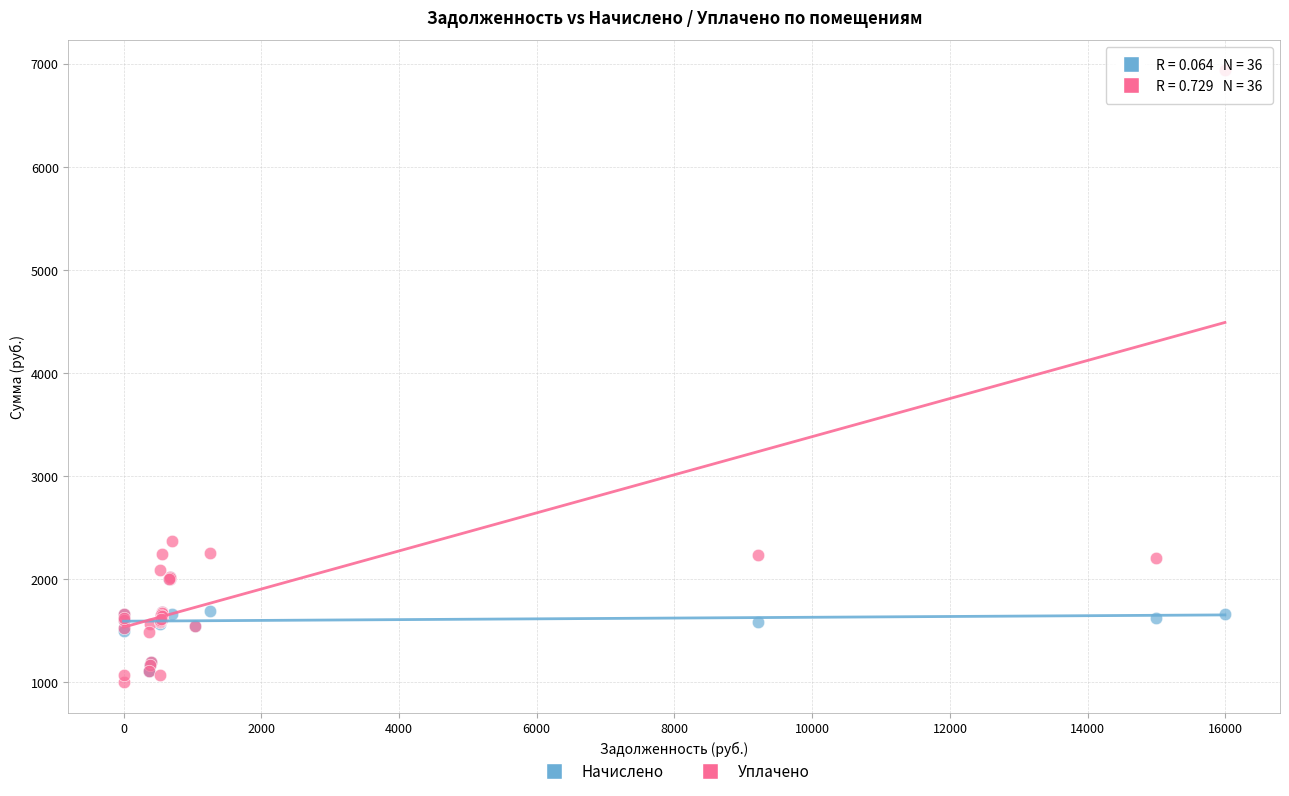

In the Уплачено series, what Y value is closest to 3967?

2367.1